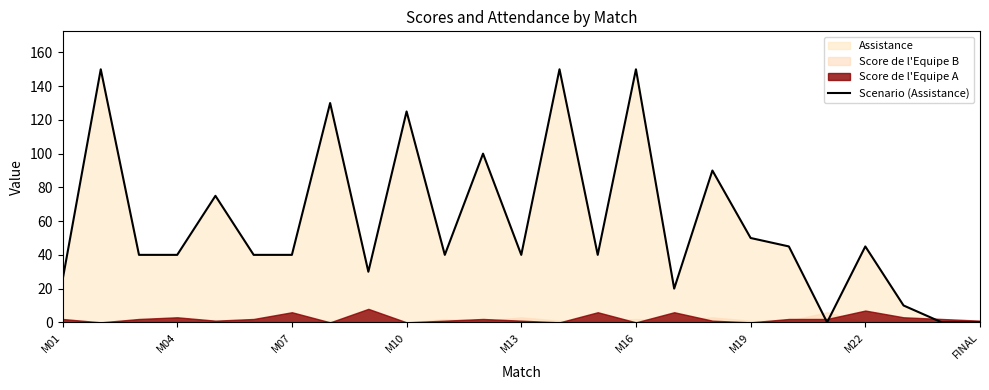

What is the maximum value for Scenario (Assistance)?

150